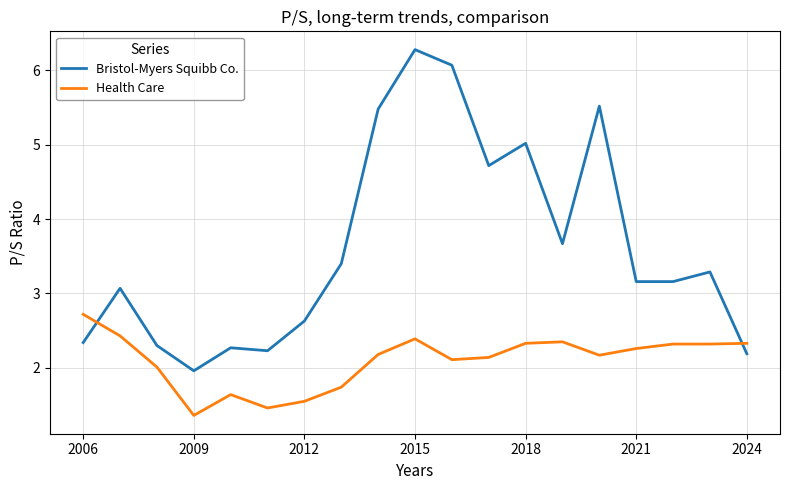

True or false: Bristol-Myers Squibb Co. and Health Care cross at least once.

True